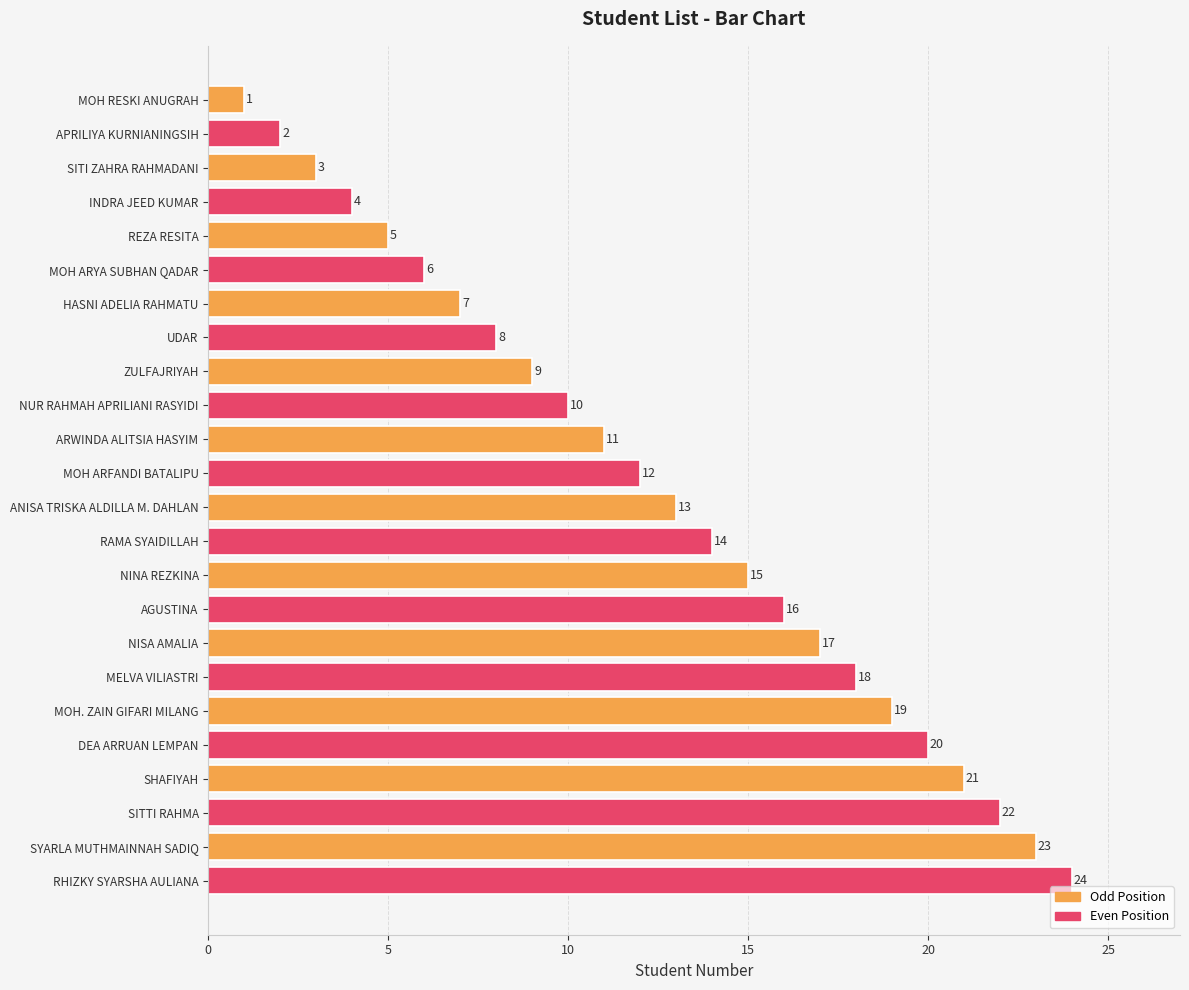

How many bars are there in total?

24